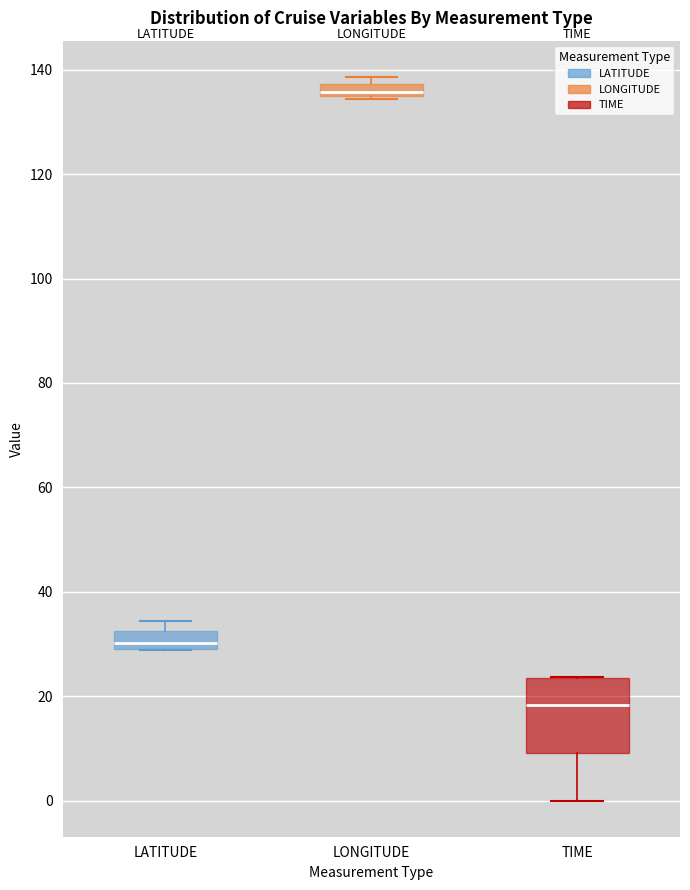

Which box has the lowest median line?

TIME